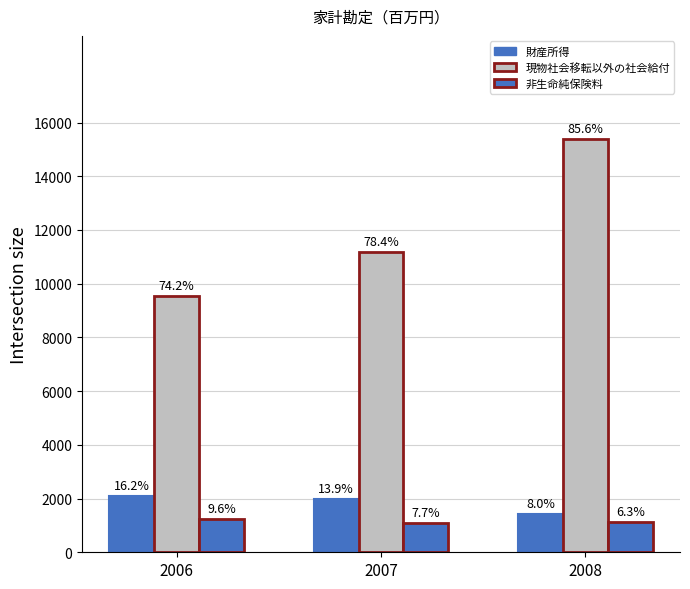

At 2008, list the series in order from largest to smallest.

現物社会移転以外の社会給付, 財産所得, 非生命純保険料